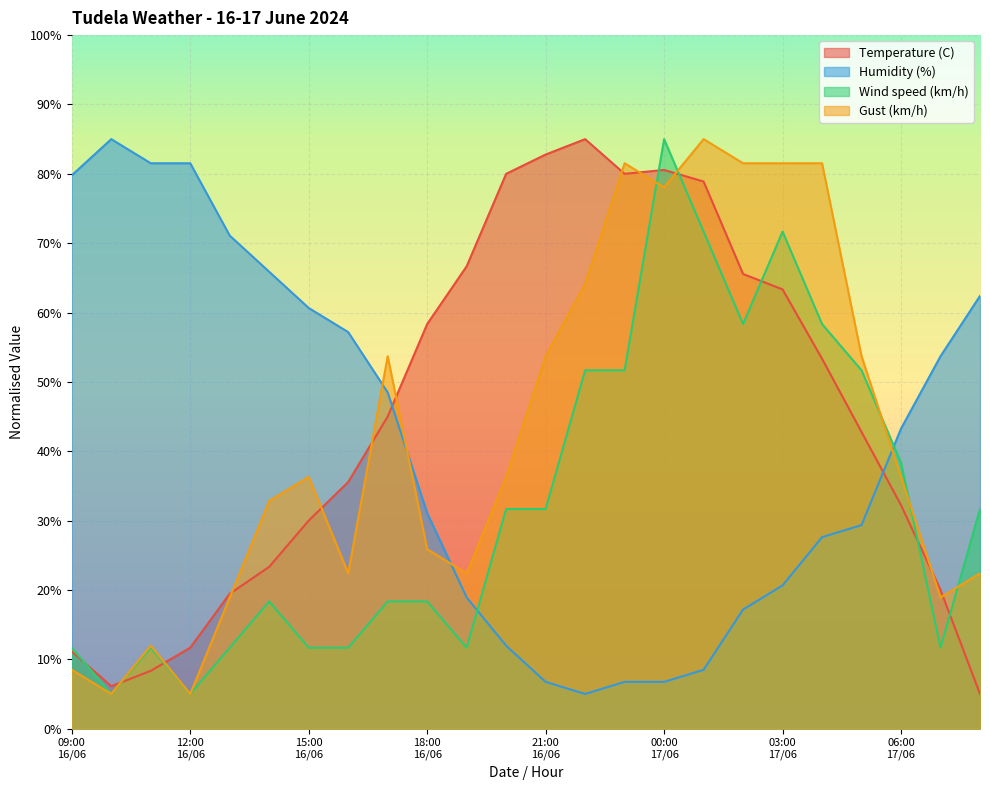

True or false: Humidity (%) has more than 2 interior local peaks.

False